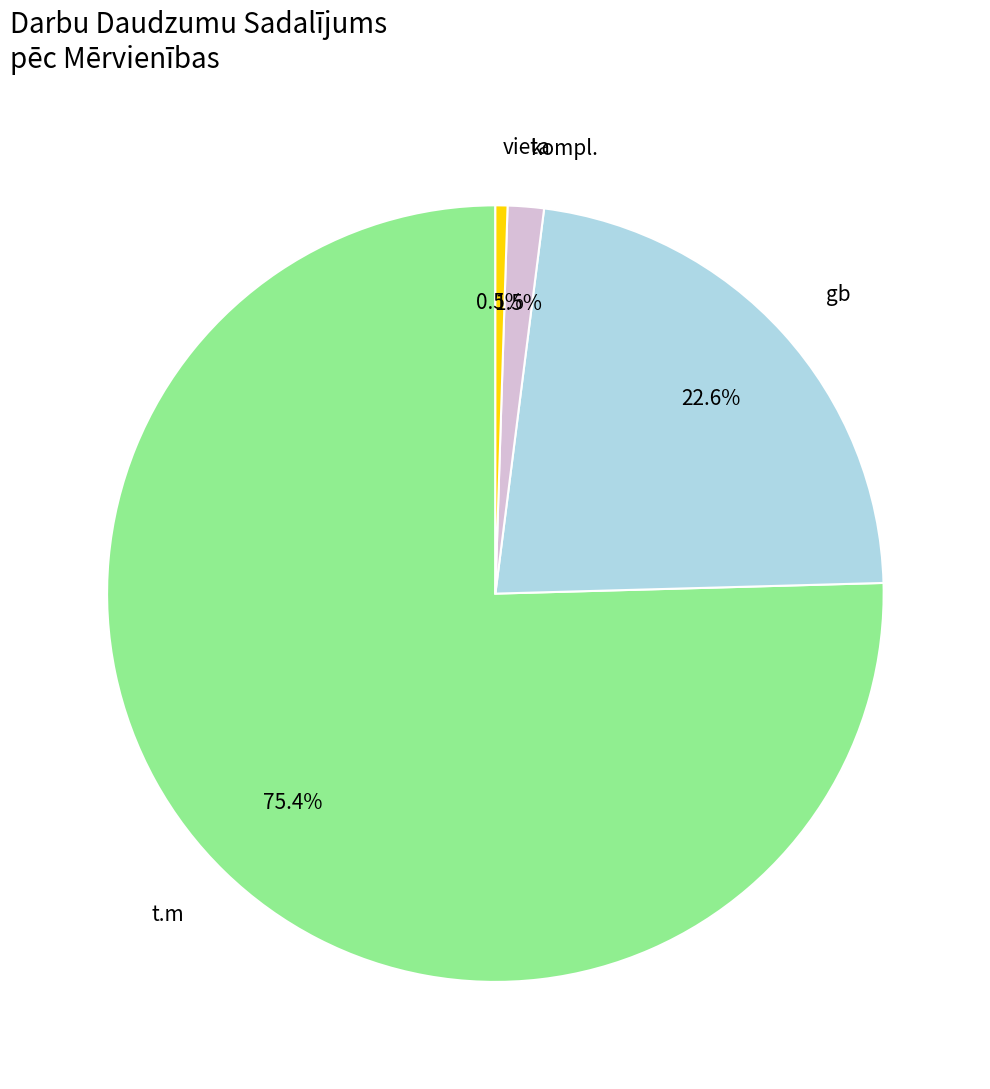

Rank the categories by value from lowest to highest.

vieta, kompl., gb, t.m